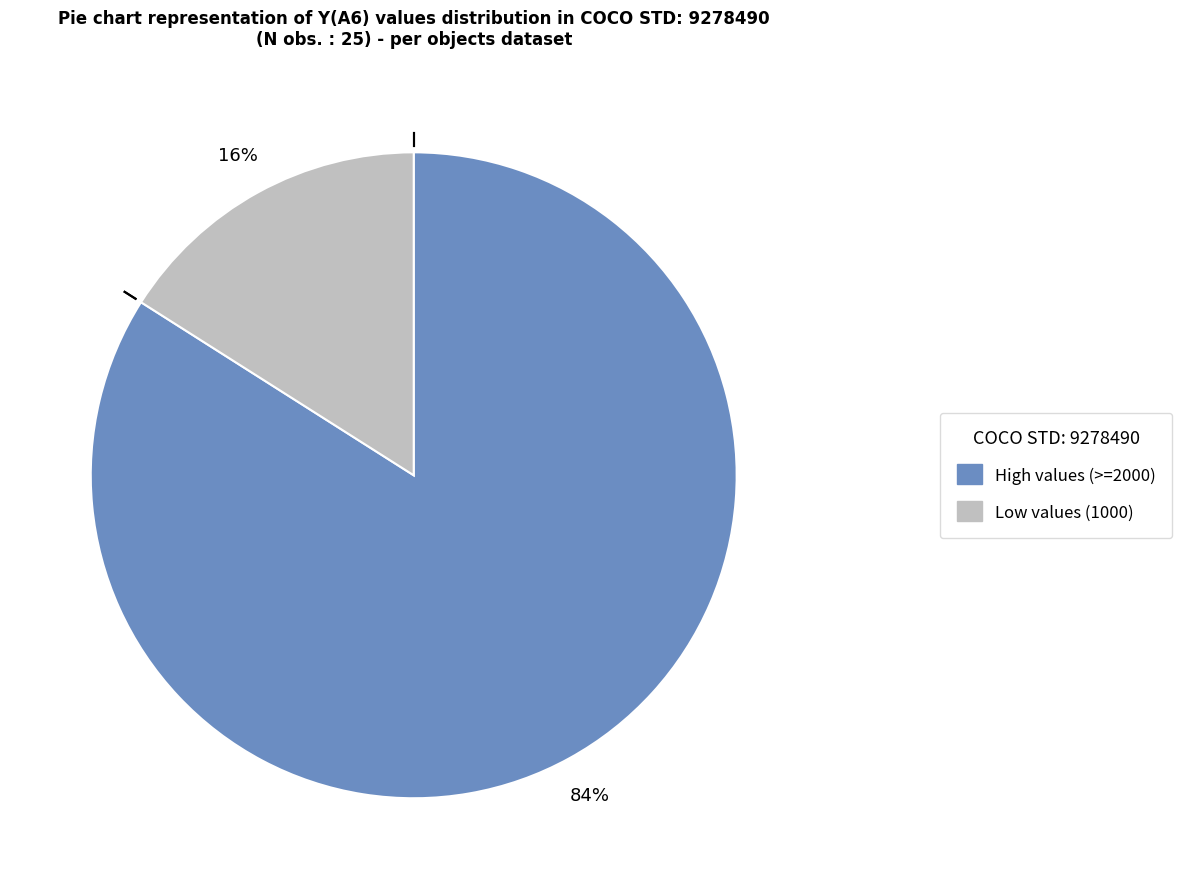

To the nearest percent, what is the average slice percentage?

50%